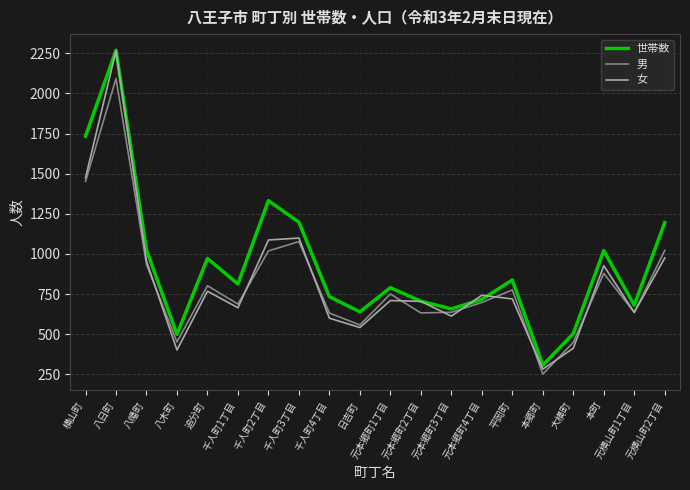

At which category does 女 reach its first local valley?

八木町